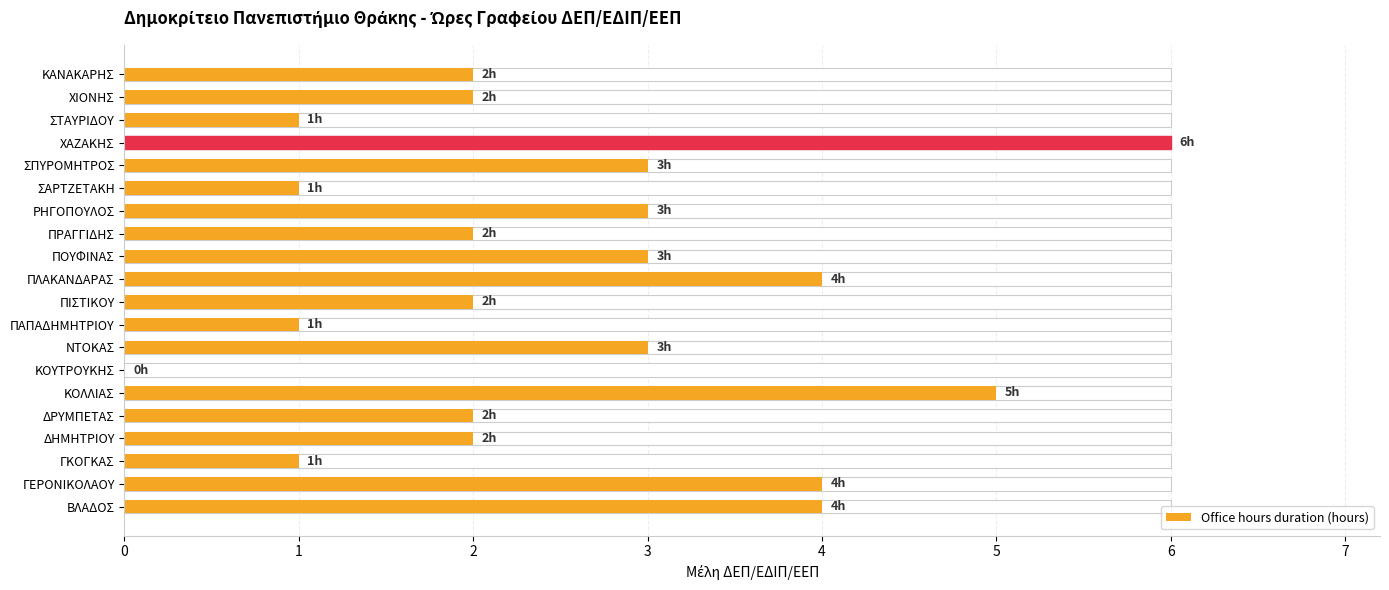

What is the greatest value displayed?

6